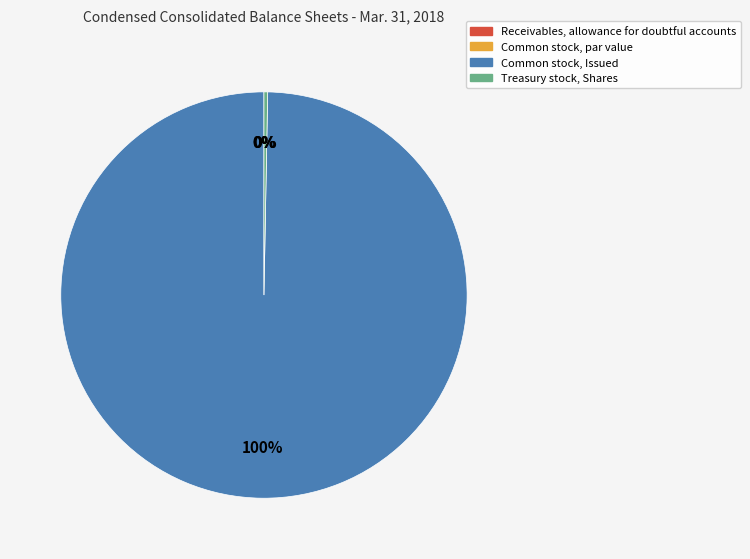

Does Common stock, Issued account for over 50% of the chart?

Yes